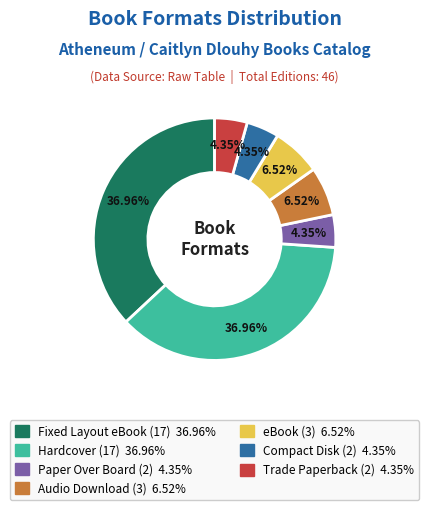

Count the number of slices in the pie.

7